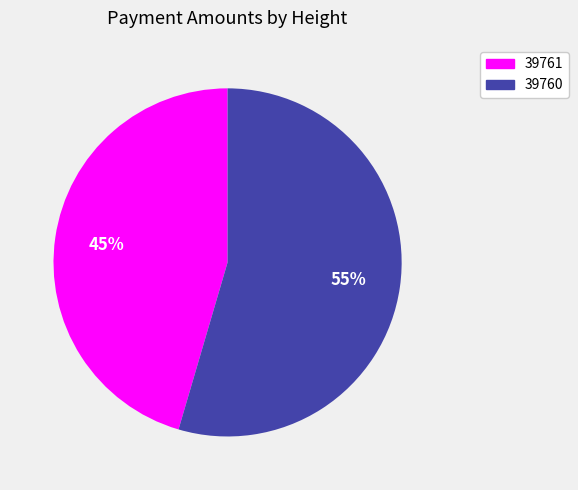

To the nearest percent, what portion does 39761 represent?

45%